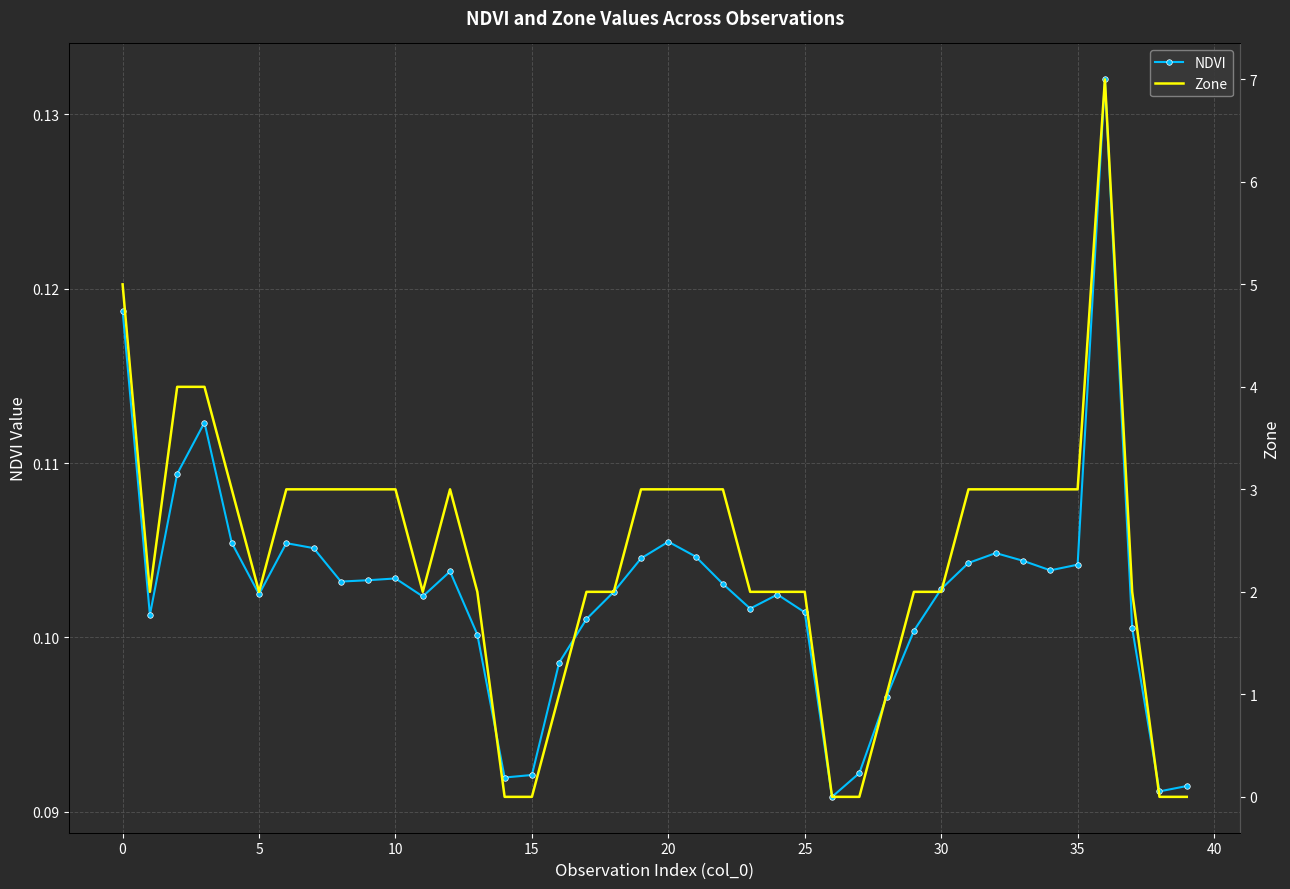

True or false: NDVI has a value of 0.2 at 27.

False